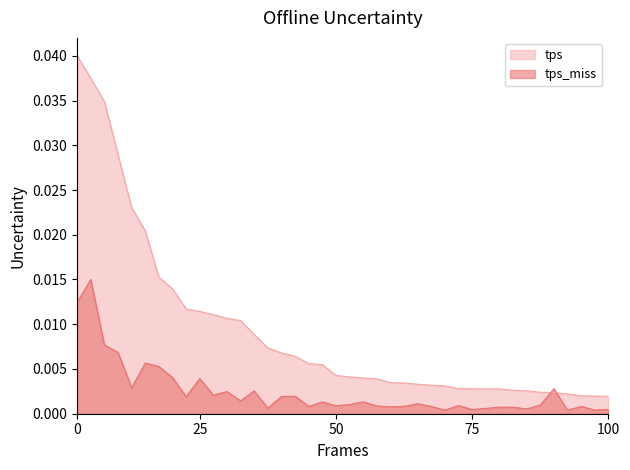

Rank the series by their average value, from highest to lowest.

tps, tps_miss